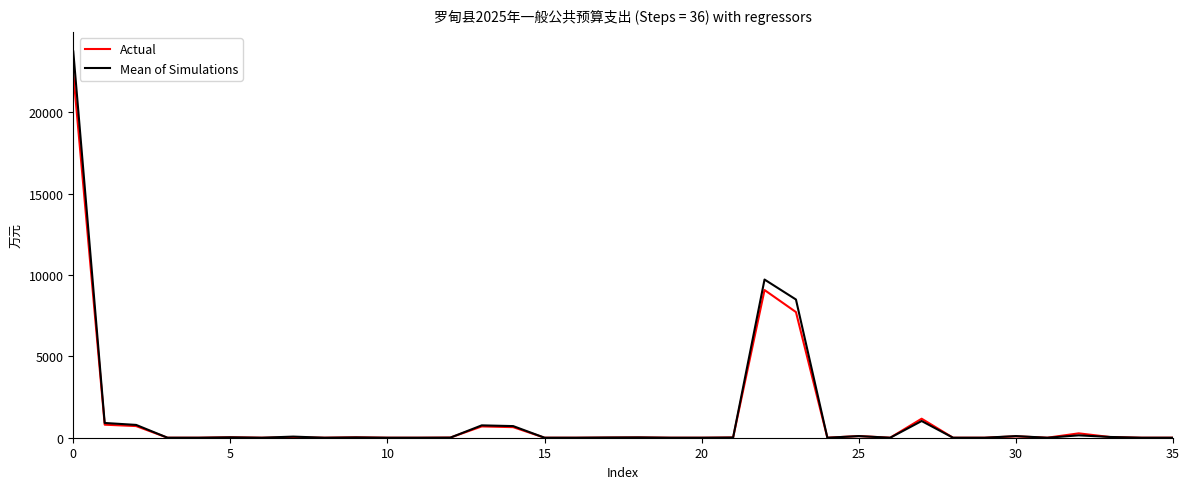

Which series has the largest range (max minus min)?

Mean of Simulations